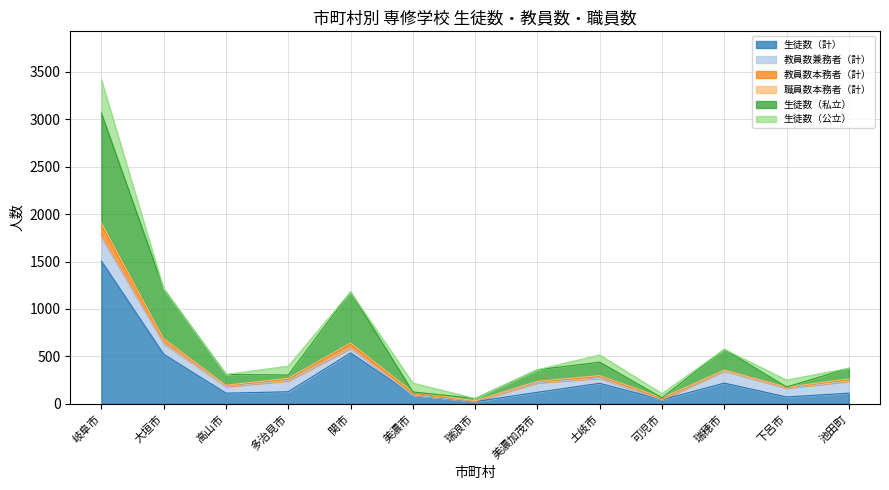

True or false: 生徒数（私立） and 教員数本務者（計） cross at least once.

False